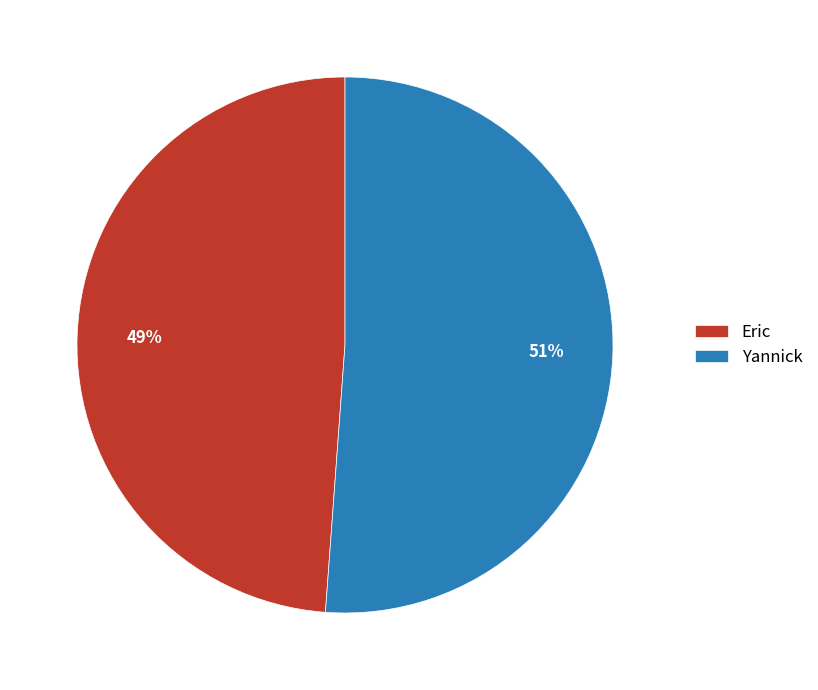

What is the majority slice?

Yannick